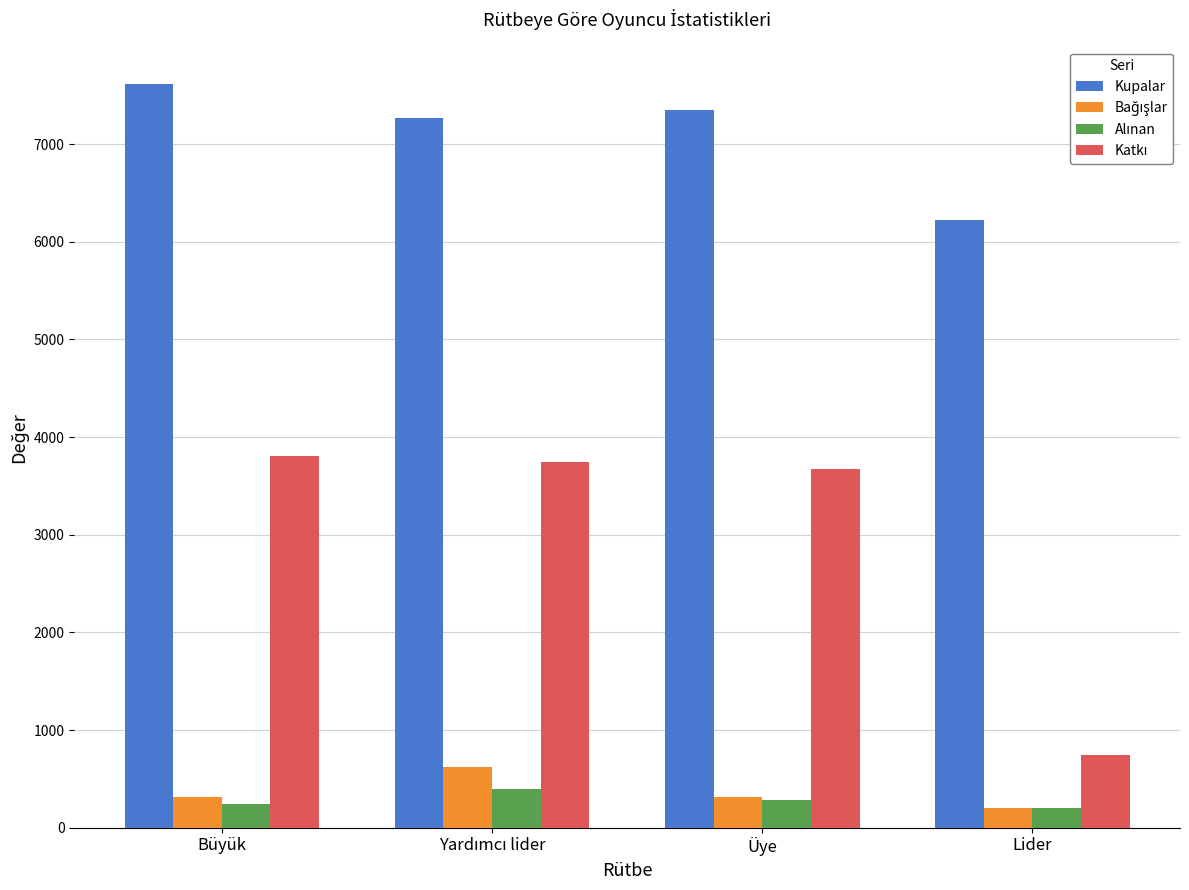

What is the spread (max minus min) of values at Büyük?

7377